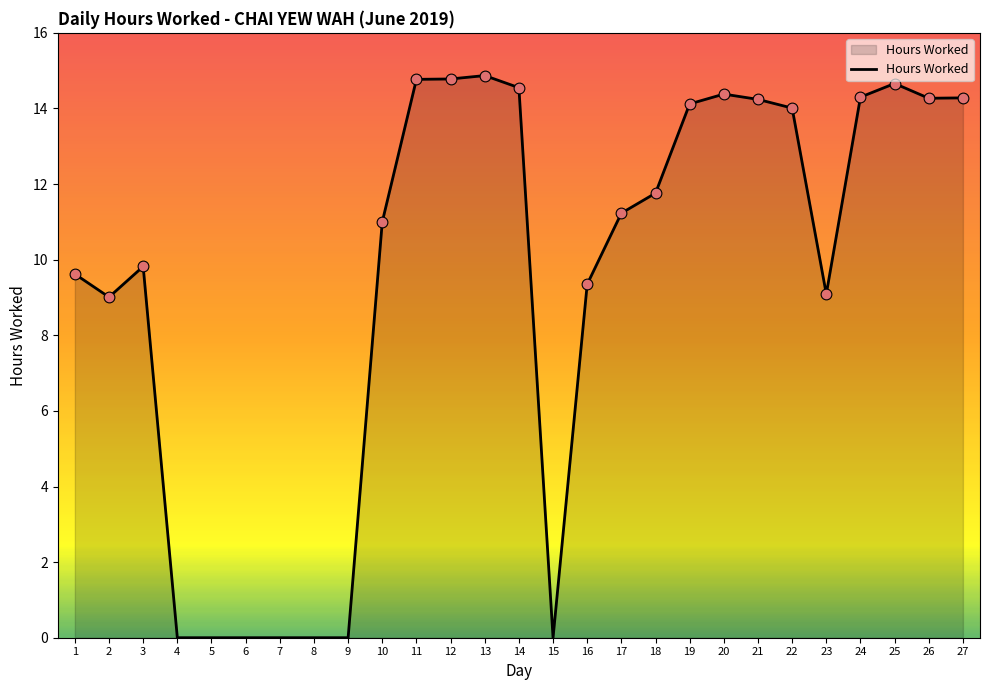

Approximately how many times larger is the value at 25 compared to 27?

1.0